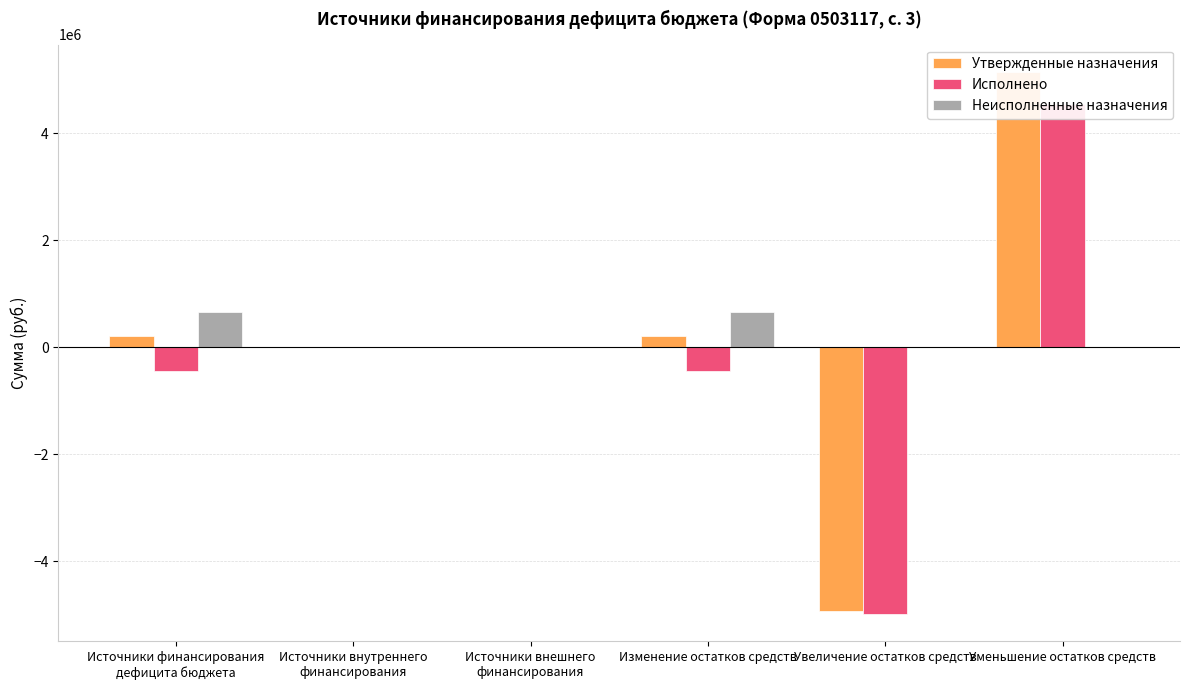

Does the chart contain stacked bars?

No